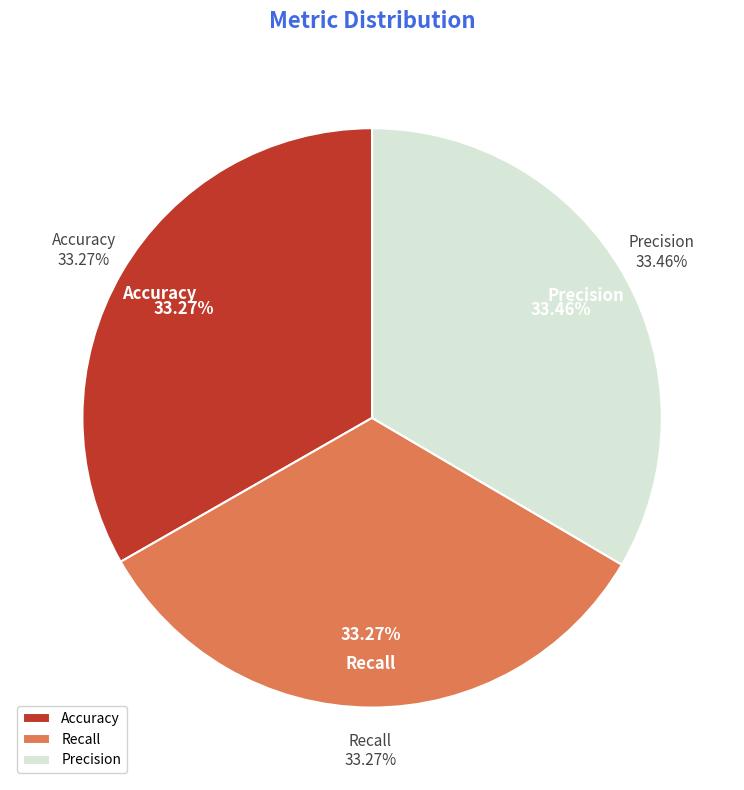

Count the number of slices in the pie.

3